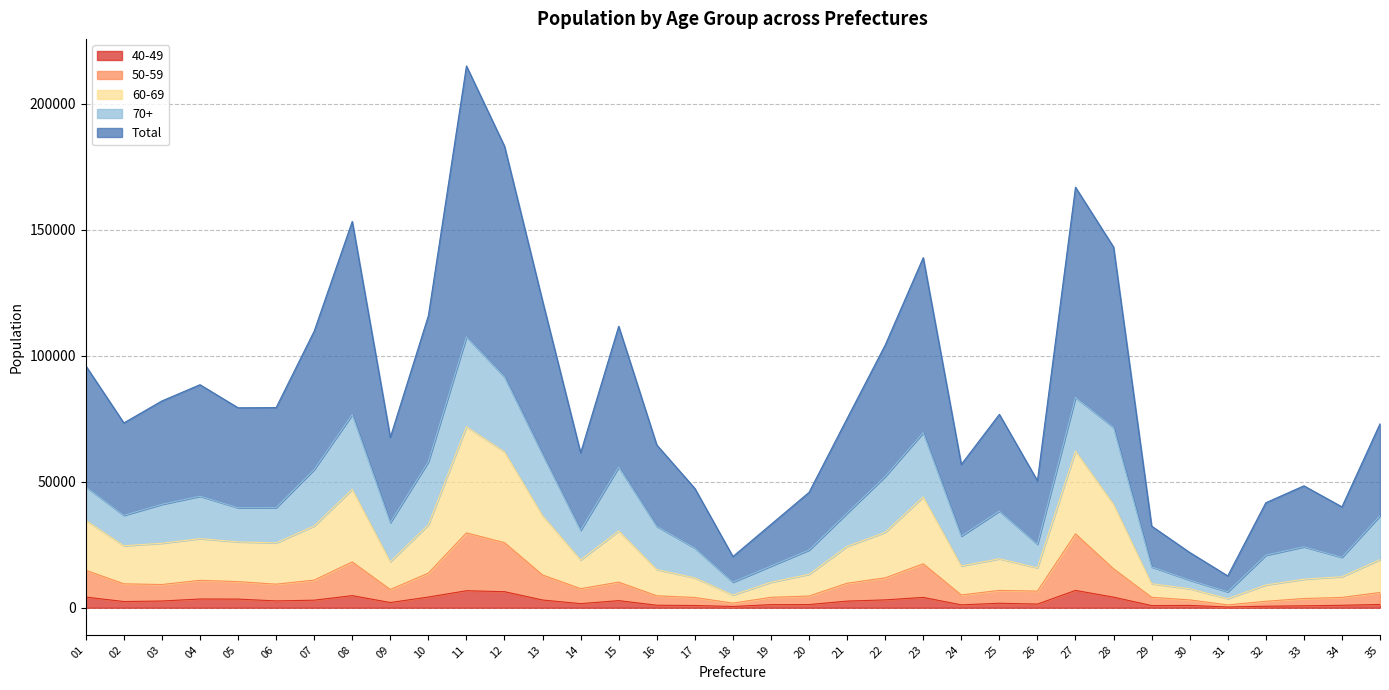

Where is 40-49 nearest to the value 3577?

04